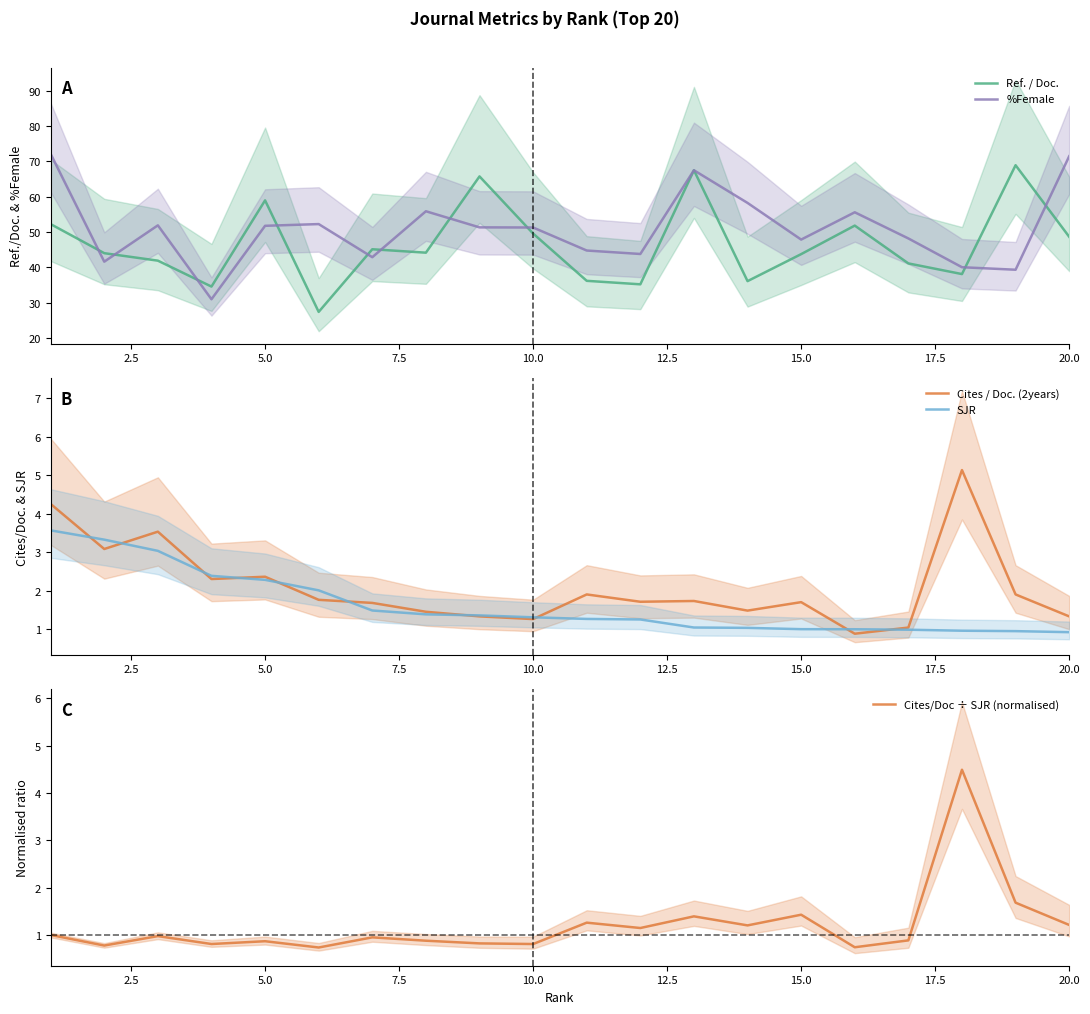

Count the number of categories in the chart.

20